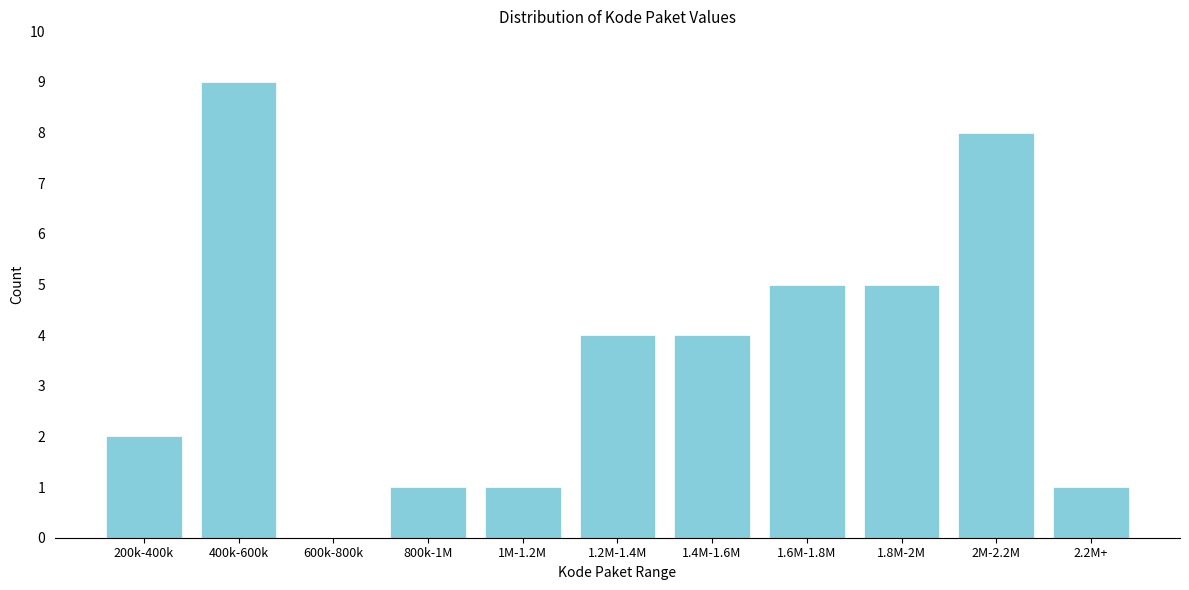

Reading right to left, what are all the values shown in this chart?

2.2M+=1	2M-2.2M=8	1.8M-2M=5	1.6M-1.8M=5	1.4M-1.6M=4	1.2M-1.4M=4	1M-1.2M=1	800k-1M=1	600k-800k=0	400k-600k=9	200k-400k=2